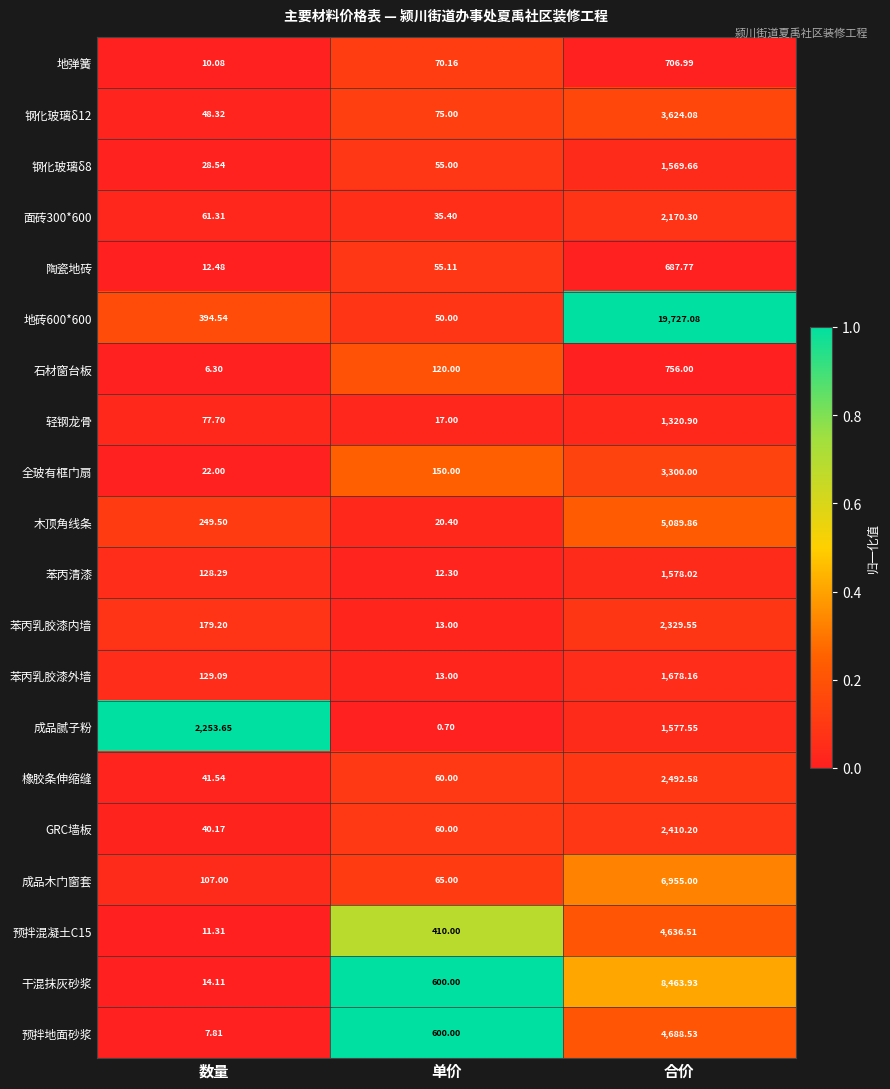

Which series has the largest total across all categories?

地砖600*600